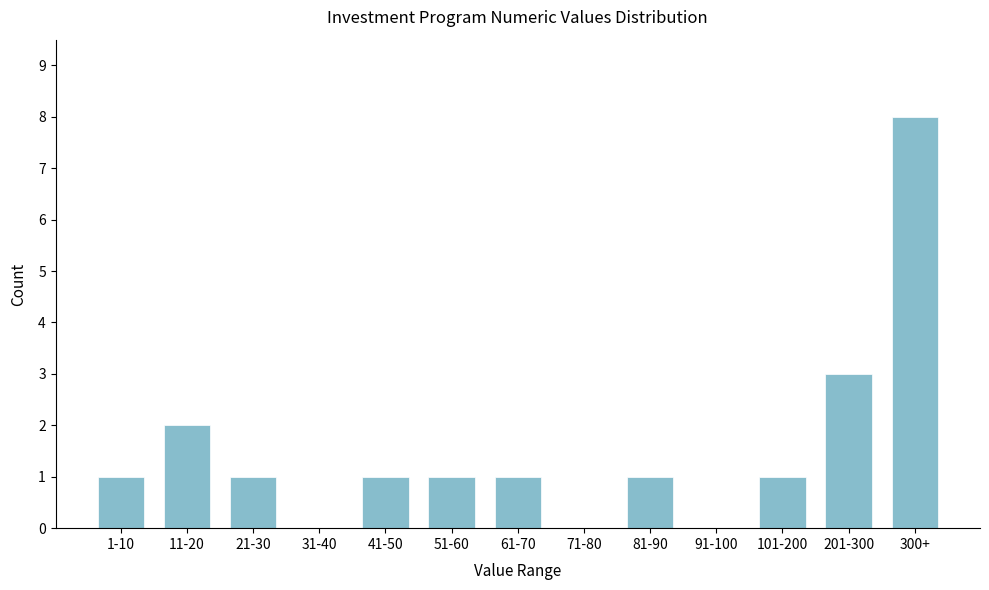

Reading right to left, what are all the values shown in this chart?

300+=8	201-300=3	101-200=1	91-100=0	81-90=1	71-80=0	61-70=1	51-60=1	41-50=1	31-40=0	21-30=1	11-20=2	1-10=1